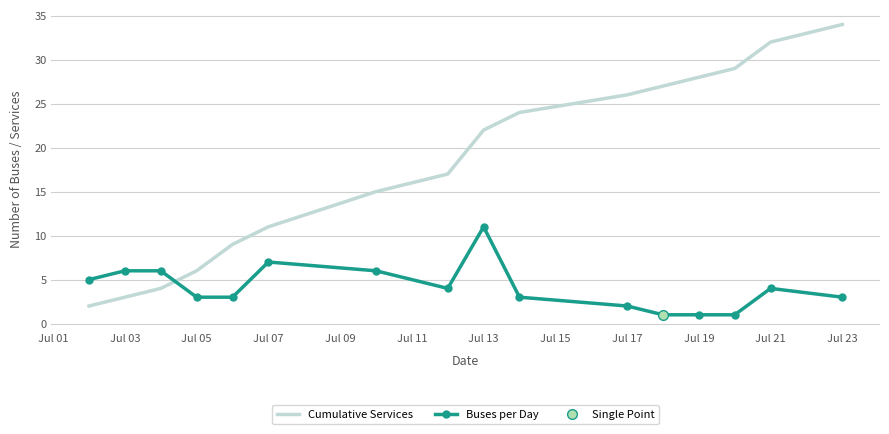

What is the value of the Buses per Day point at the 11th from the left?

2